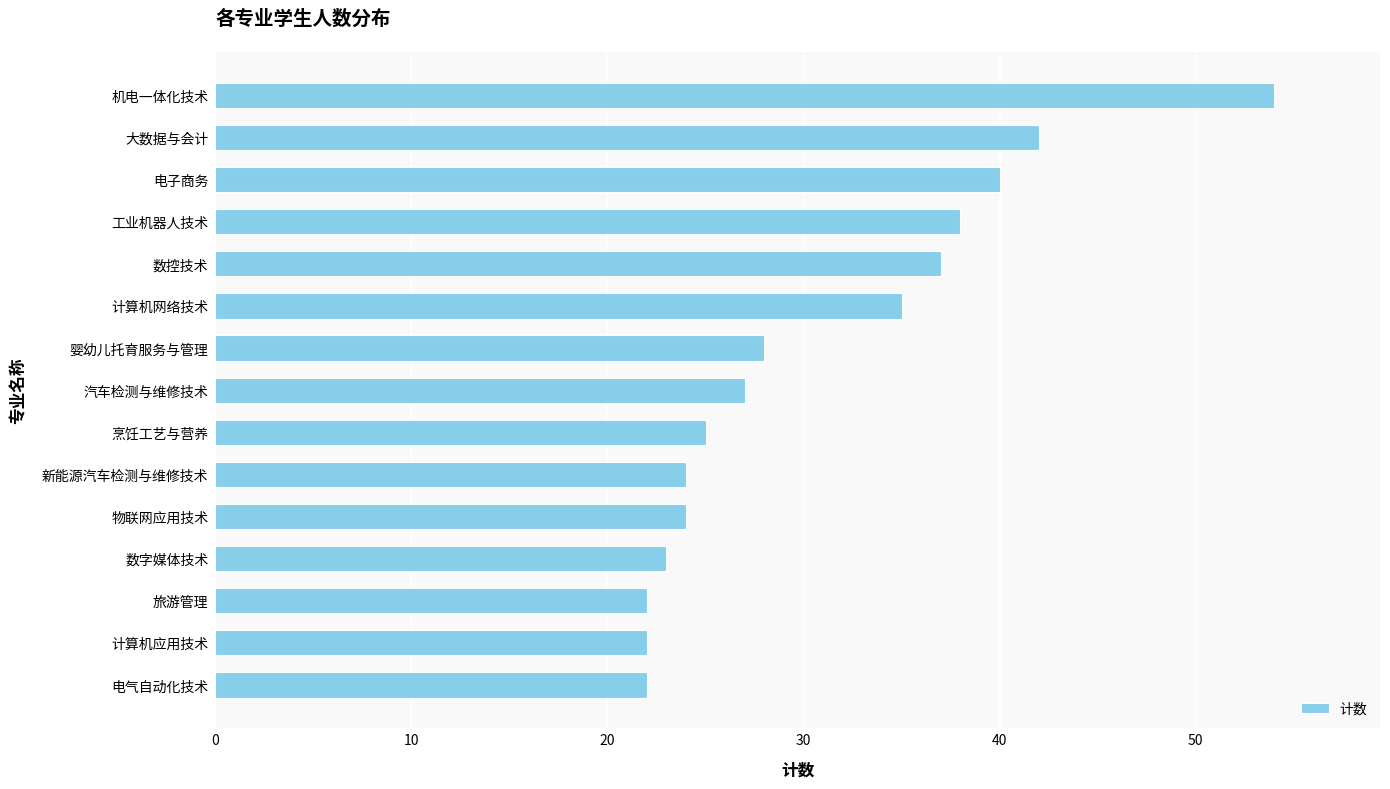

Reading top to bottom, extract all data points from this chart.

机电一体化技术=54	大数据与会计=42	电子商务=40	工业机器人技术=38	数控技术=37	计算机网络技术=35	婴幼儿托育服务与管理=28	汽车检测与维修技术=27	烹饪工艺与营养=25	新能源汽车检测与维修技术=24	物联网应用技术=24	数字媒体技术=23	旅游管理=22	计算机应用技术=22	电气自动化技术=22